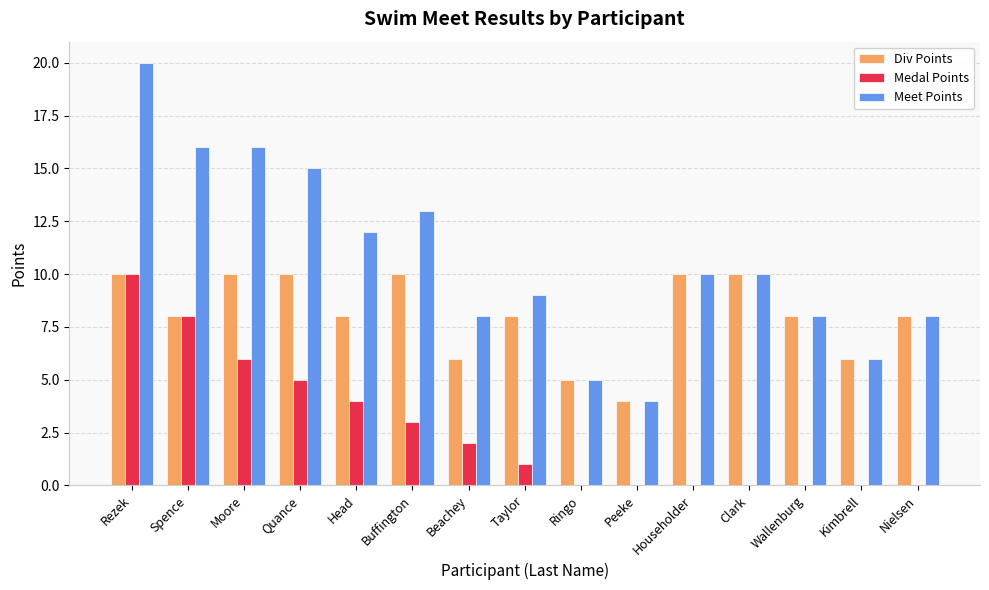

The Div Points series shows 4 at Peeke. True or false?

True